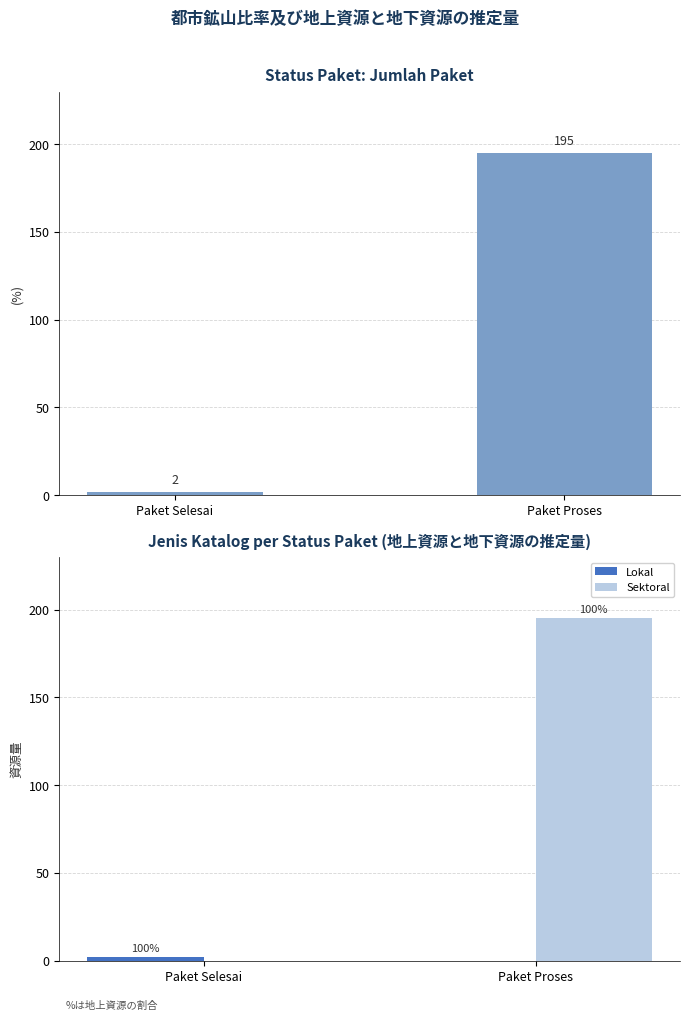

Which has a higher value, Paket Selesai or Paket Proses?

Paket Proses